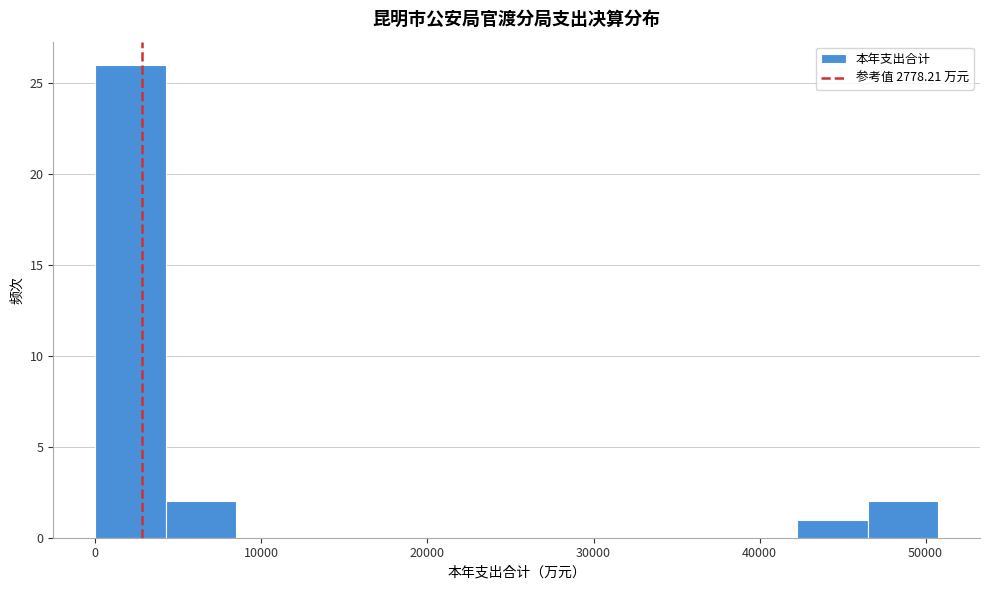

How tall is the bar that spans 4000 to 8000 on the x-axis? Neither the bar edges nor the heights are printed on the chart, so give them approximately, as read against the axes.

2